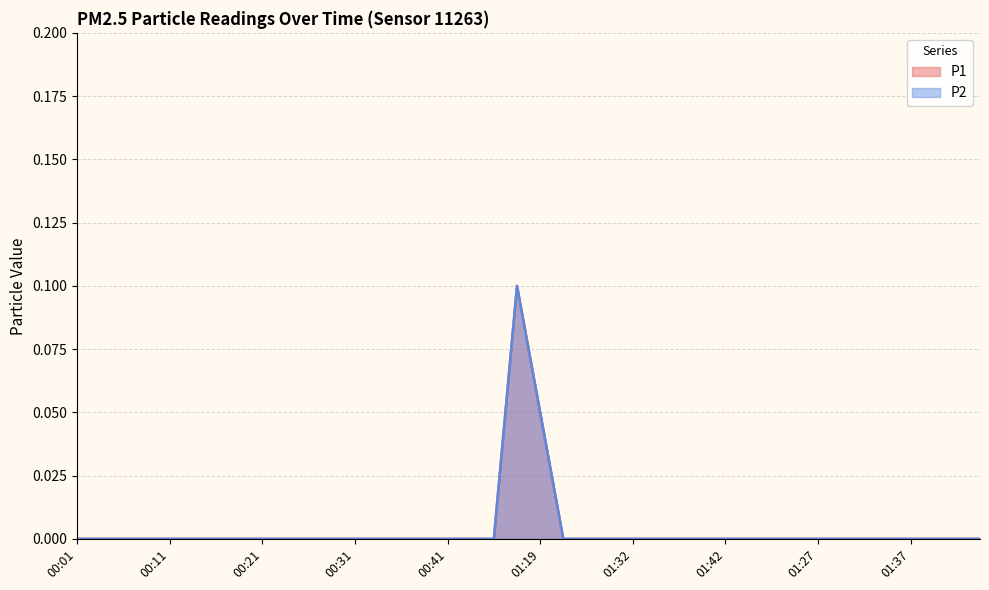

In P1, how many points are higher than both neighbors (excluding endpoints)?

1